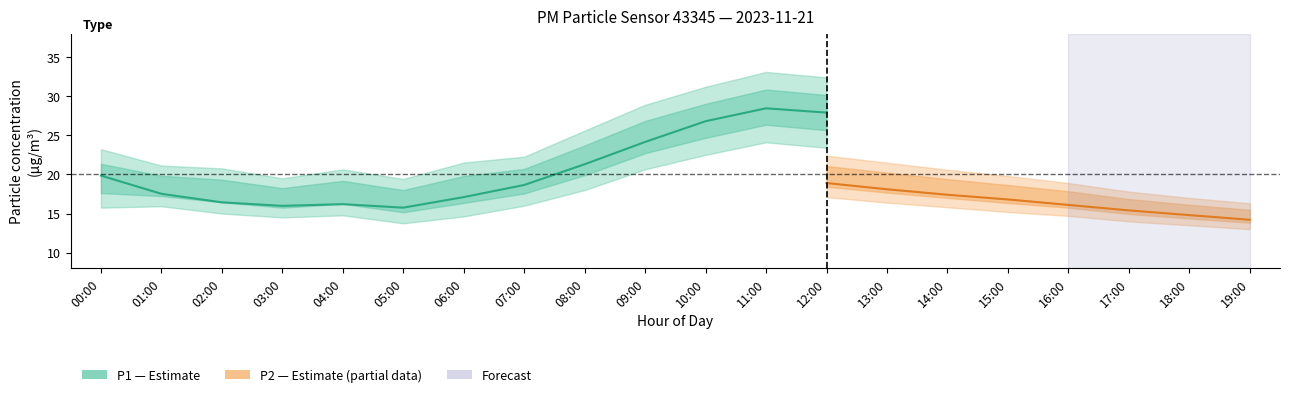

What position from the left is 18:00?

19